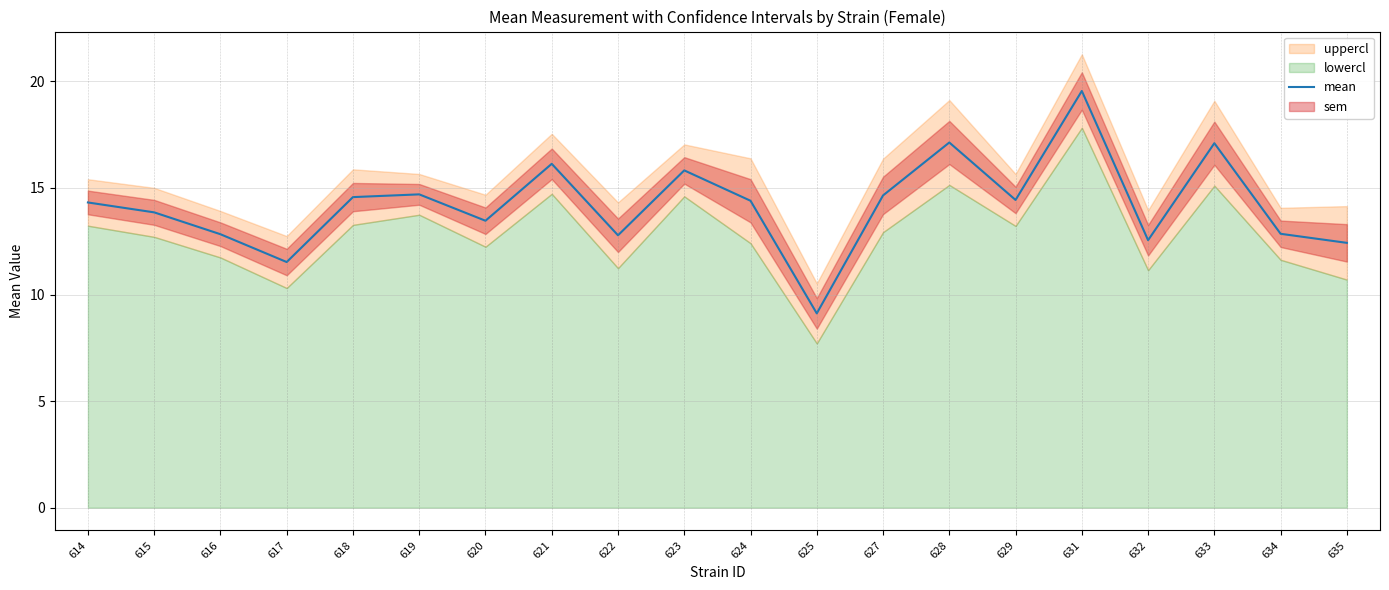

Reading right to left, transcribe all the data shown in this chart.

635=12.4	634=12.8	633=17.1	632=12.6	631=19.6	629=14.4	628=17.1	627=14.7	625=9.1	624=14.4	623=15.8	622=12.8	621=16.1	620=13.5	619=14.7	618=14.6	617=11.5	616=12.8	615=13.9	614=14.3